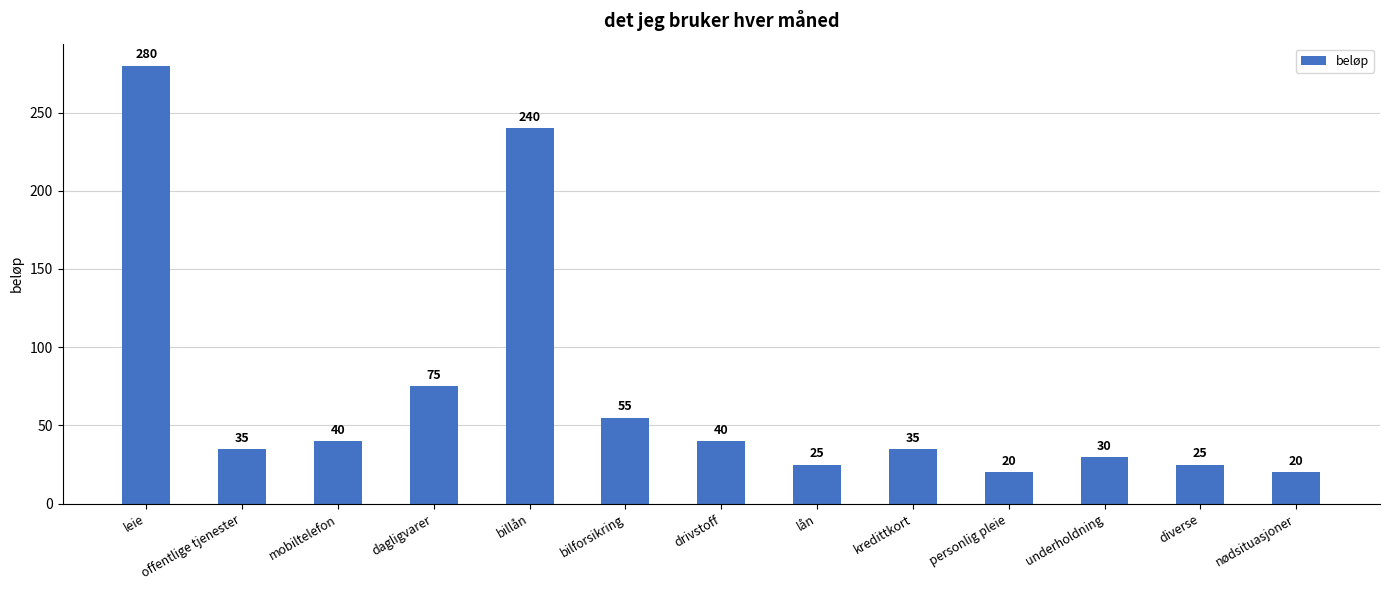

What is the difference between the maximum and second lowest values?

260